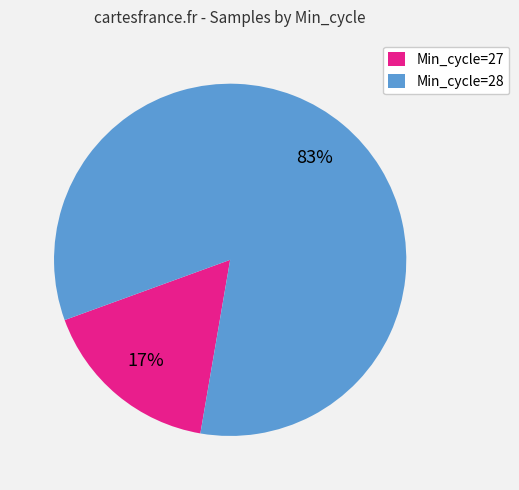

Does any single category account for the majority?

Yes